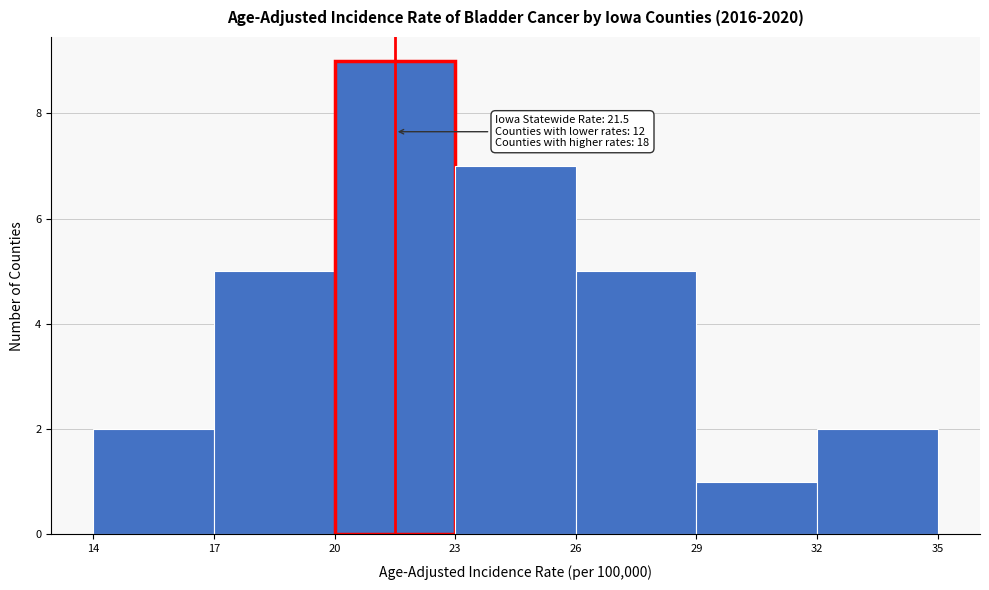

Which range on the x-axis has the tallest bar?

20 to 23